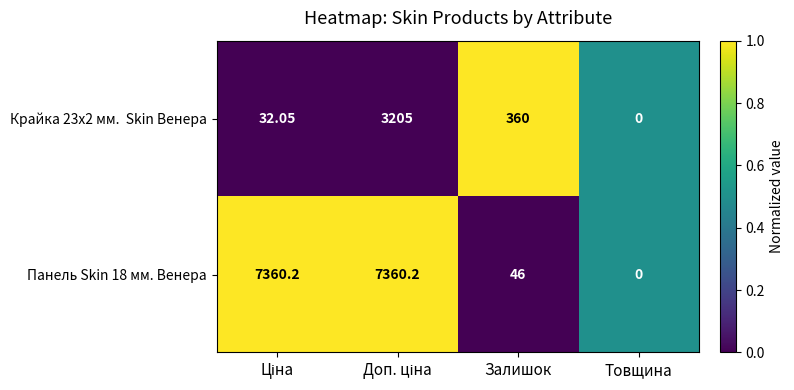

Which label corresponds to the smallest value in the chart?

Товщина